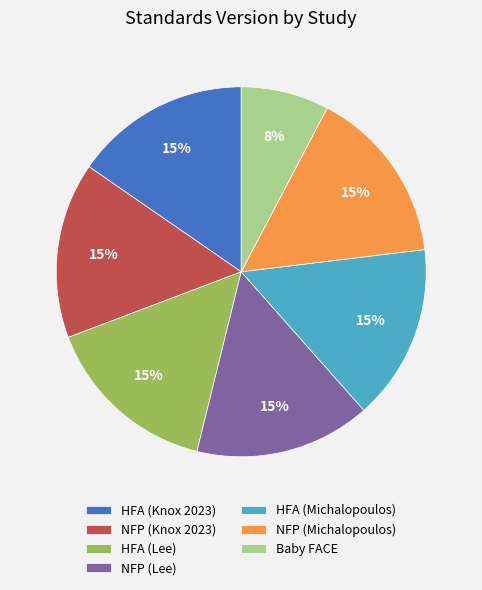

Is there any slice that represents more than half of the pie?

No